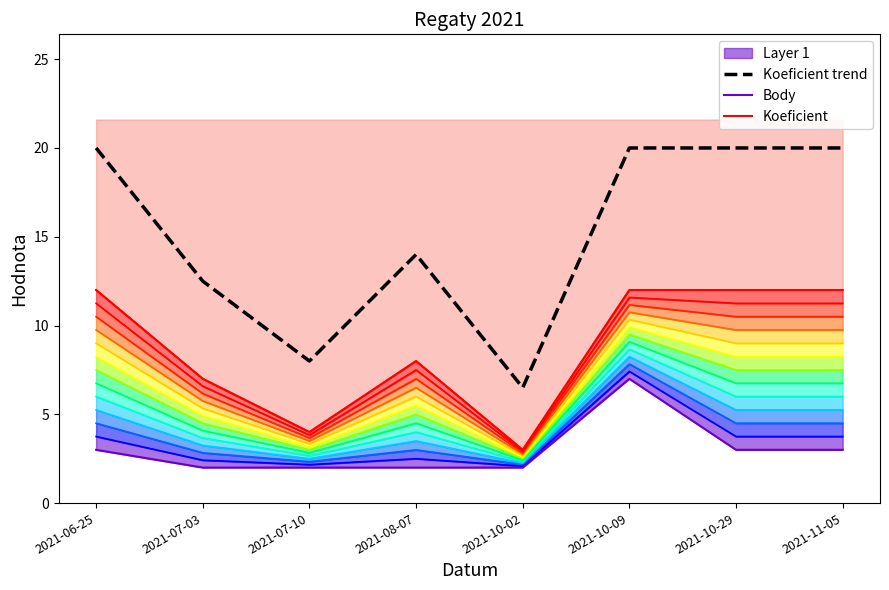

What is the maximum value for Koeficient trend?

20.0